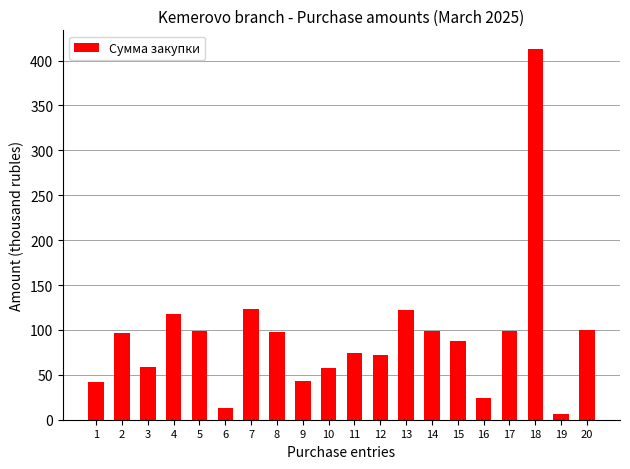

Is it true that the value at 19 is 6.1?

True